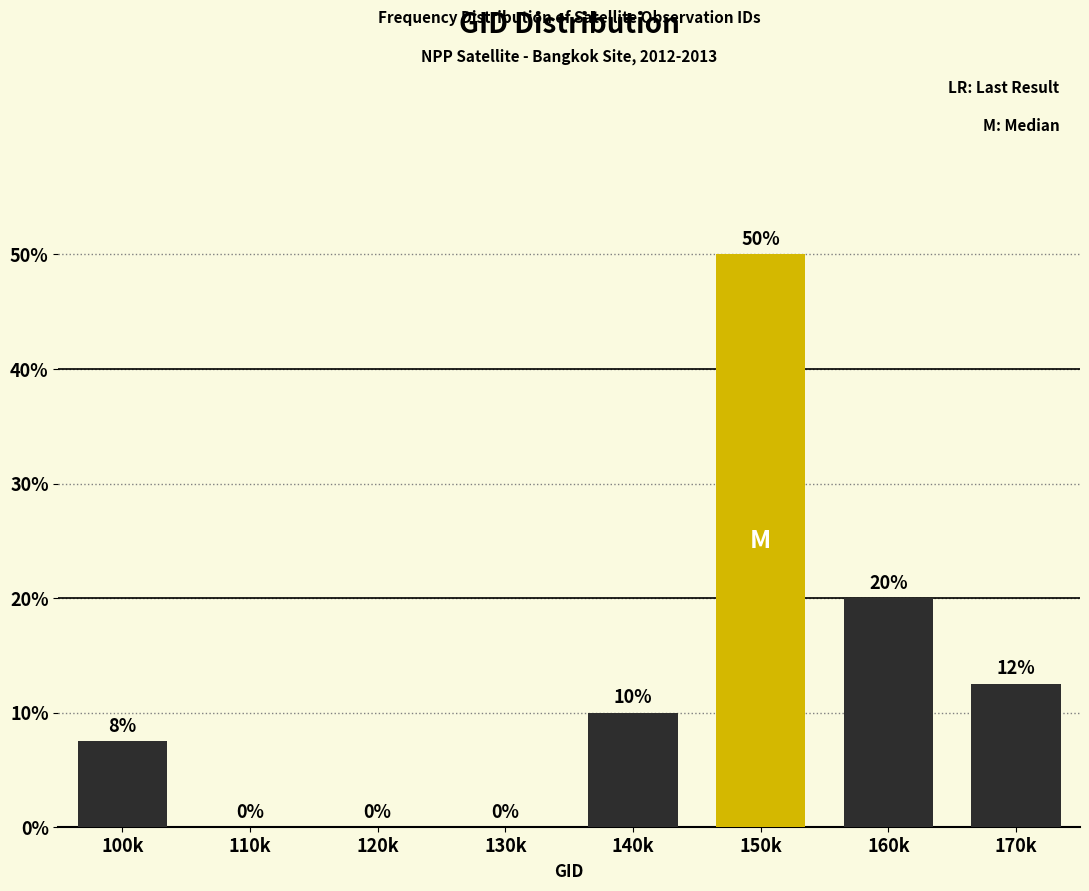

What is the greatest value displayed?

50.0